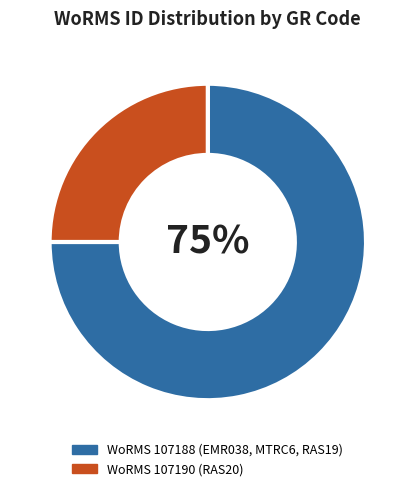

To the nearest percent, what portion does WoRMS 107188 (EMR038, MTRC6, RAS19) represent?

75%